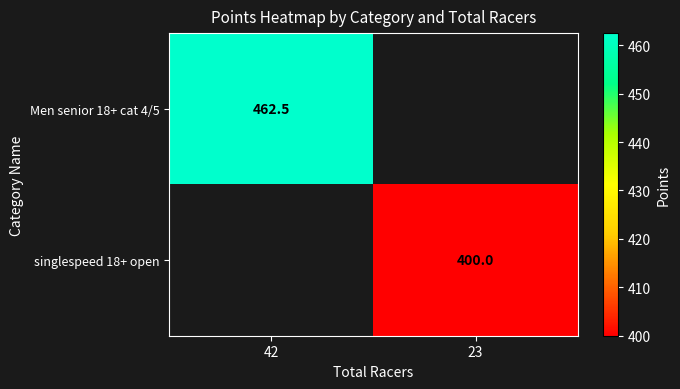

True or false: Men senior 18+ cat 4/5 has a value of 462.5 at 42.

True